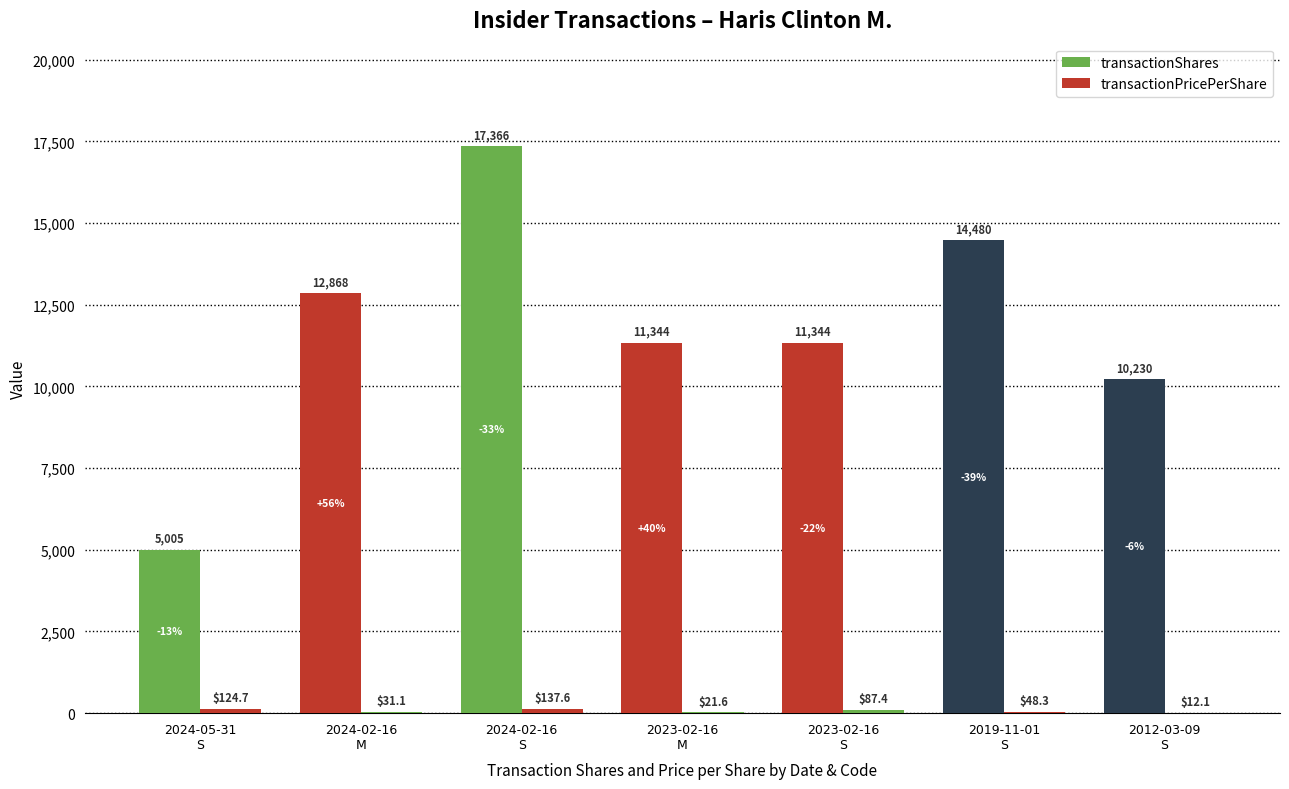

Read the transactionPricePerShare value at 2024-05-31
S.

124.7